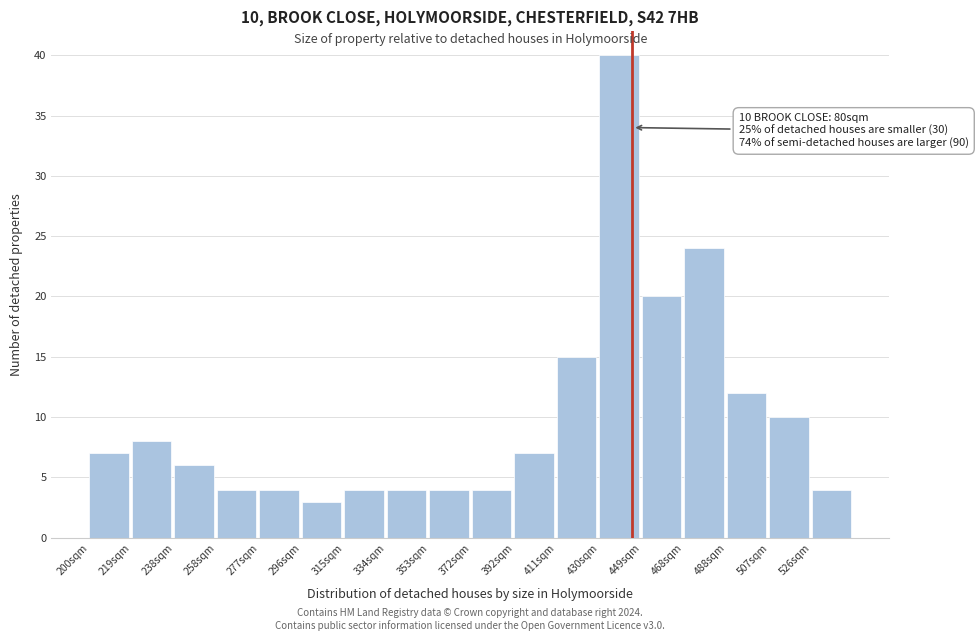

Reading left to right, transcribe all the data shown in this chart.

200sqm=7	219sqm=8	238sqm=6	258sqm=4	277sqm=4	296sqm=3	315sqm=4	334sqm=4	353sqm=4	372sqm=4	392sqm=7	411sqm=15	430sqm=40	449sqm=20	468sqm=24	488sqm=12	507sqm=10	526sqm=4